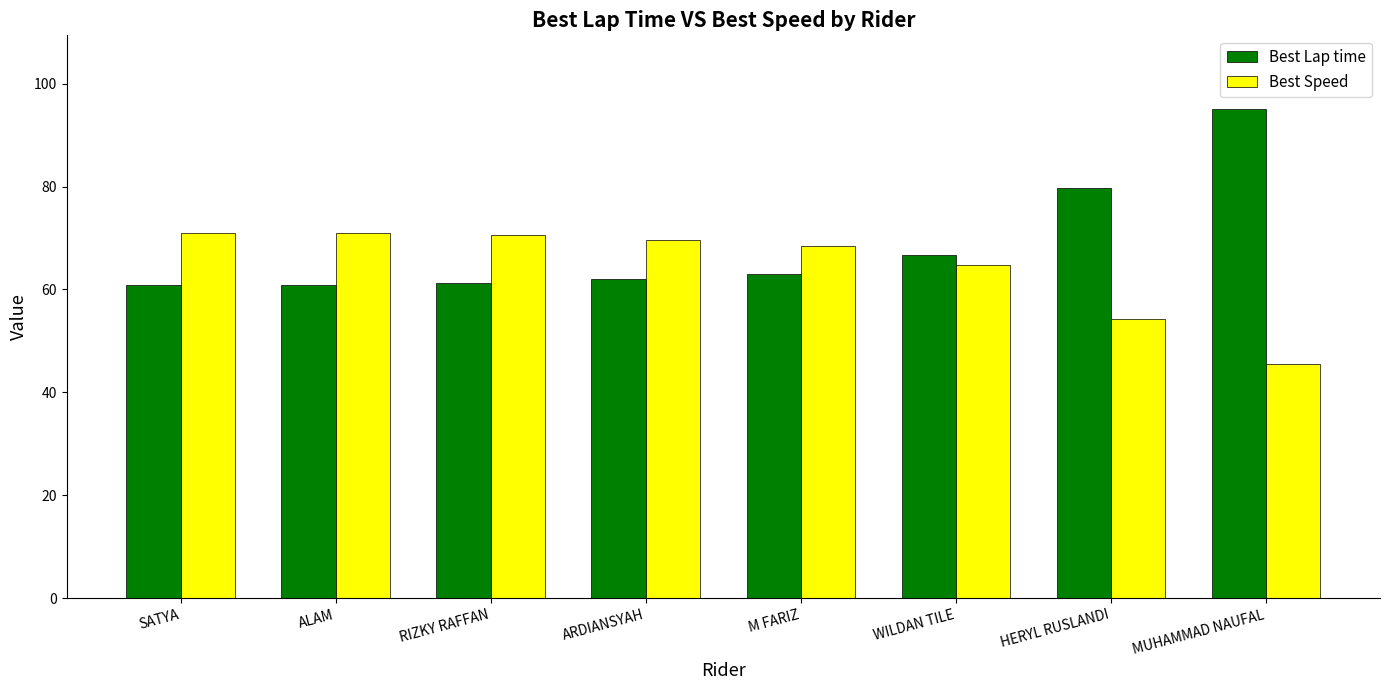

At ARDIANSYAH, list the series in order from smallest to largest.

Best Lap time, Best Speed